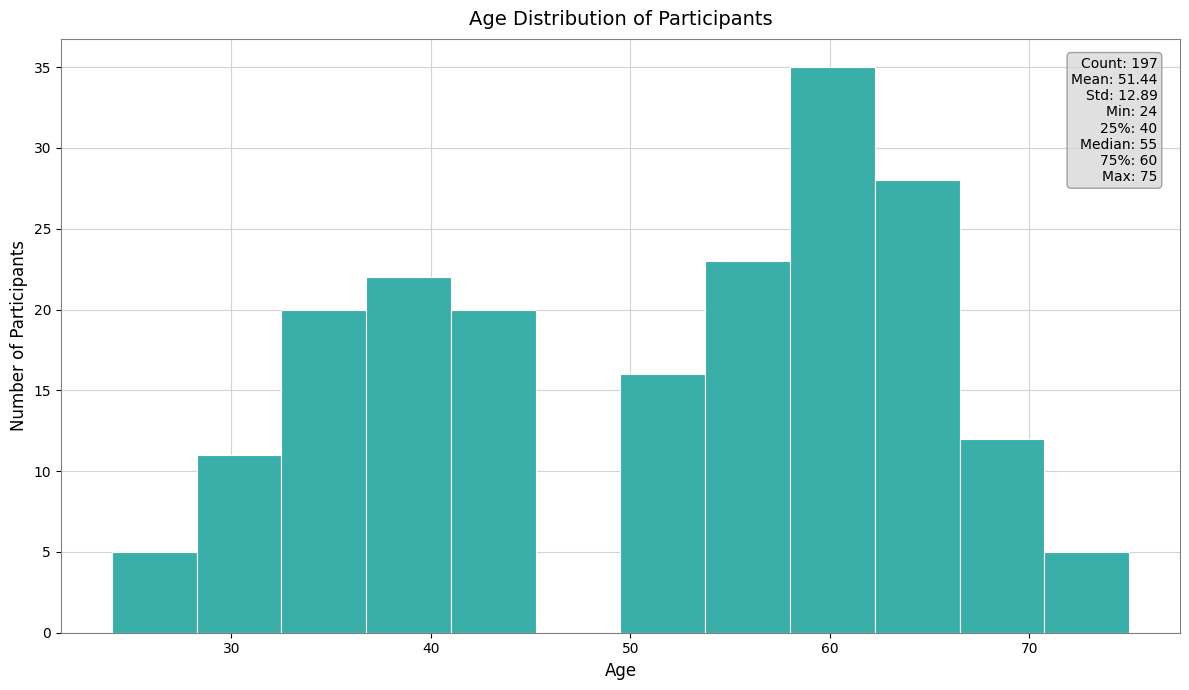

Which range on the x-axis has the tallest bar?

58 to 62